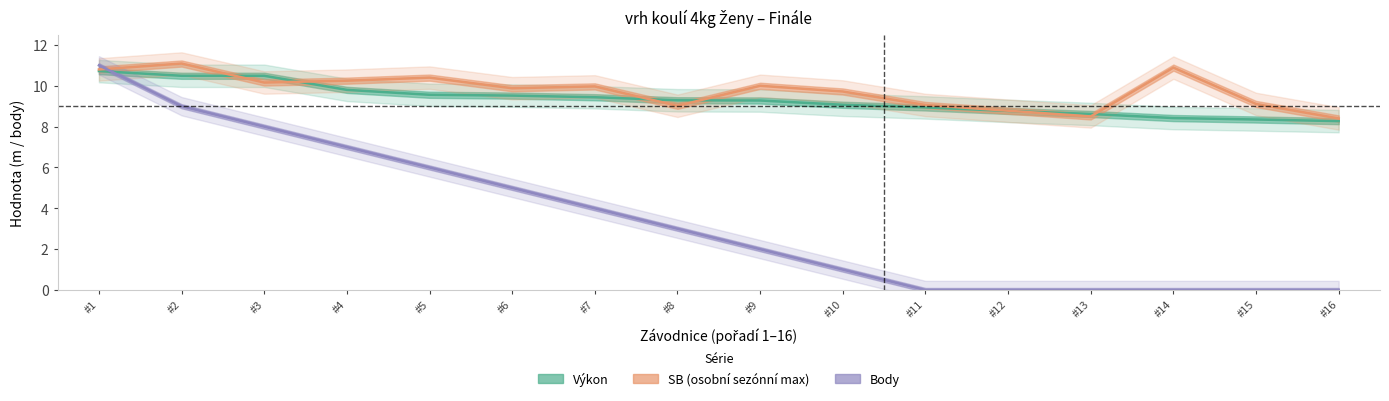

Reading left to right, transcribe all the data shown in this chart.

Výkon: 10.7	10.5	10.5	9.8	9.6	9.5	9.4	9.3	9.3	9.1	8.9	8.8	8.6	8.4	8.3	8.3
SB: 10.8	11.1	10.2	10.2	10.4	9.9	10.0	9.0	10.0	9.7	9.1	8.8	8.5	10.9	9.1	8.4
Body: 11.0	9.0	8.0	7.0	6.0	5.0	4.0	3.0	2.0	1.0	0.0	0.0	0.0	0.0	0.0	0.0